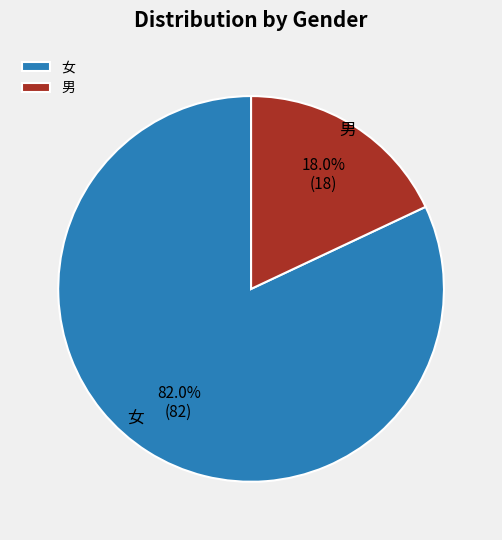

What is the ratio of the value at 女 to the value at 男?

4.6